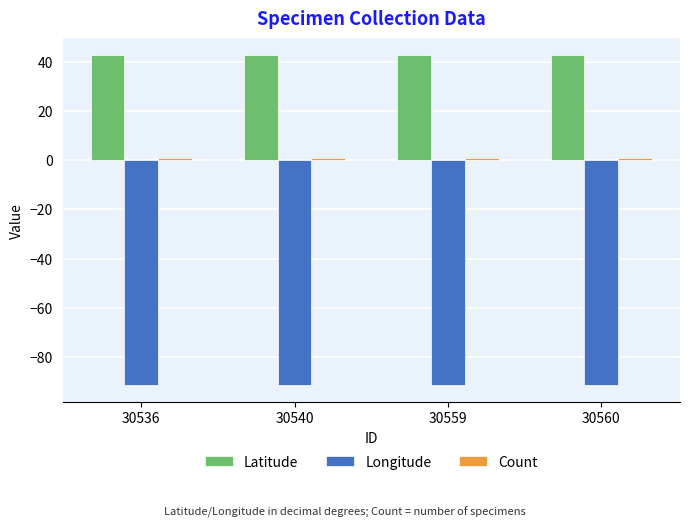

The value of Longitude at 30560 is -28.0. True or false?

False